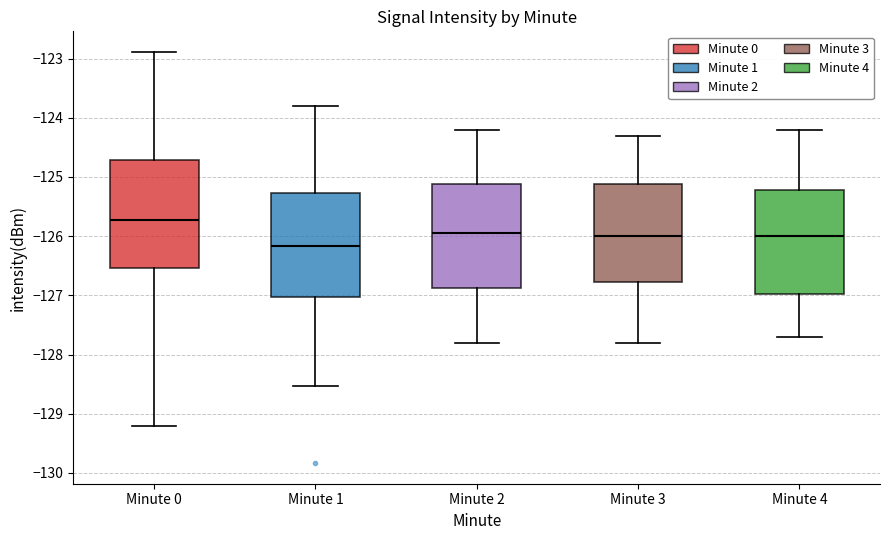

Where does the upper whisker of the box for Minute 3 end on the y-axis? The values are not printed on the chart, so give them approximately, as read against the axis.

-124.3